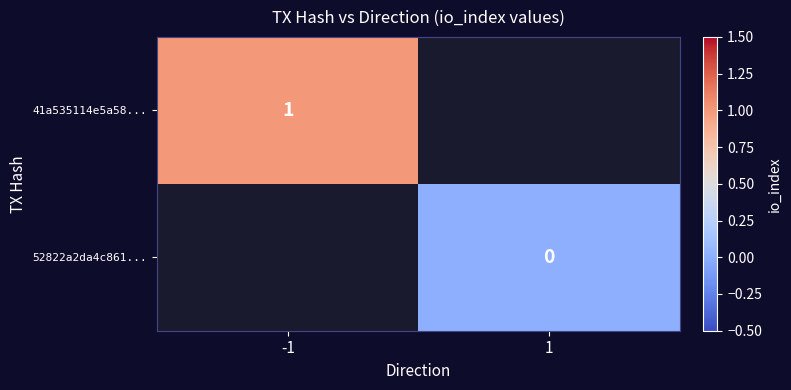

True or false: 41a535114e5a58... has a value of 1 at -1.

True